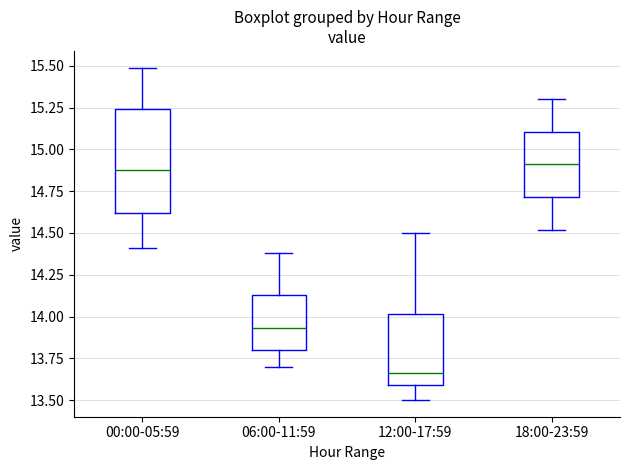

Reading left to right, read every box against the y-axis: the position of its median line, the range the box covers, and the ends of its whiskers. The values are not printed on the chart, so give them approximately, as read against the axis.

00:00-05:59: median 14.90, box 14.60 to 15.25, whiskers 14.40 to 15.50
06:00-11:59: median 13.95, box 13.80 to 14.15, whiskers 13.70 to 14.40
12:00-17:59: median 13.65, box 13.60 to 14.00, whiskers 13.50 to 14.50
18:00-23:59: median 14.90, box 14.70 to 15.10, whiskers 14.50 to 15.30